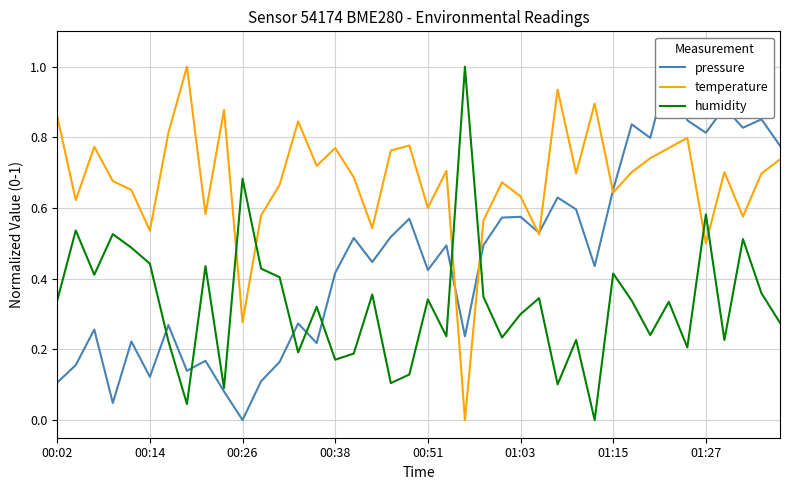

What is the difference between the second highest and second lowest values in the temperature series?

0.7